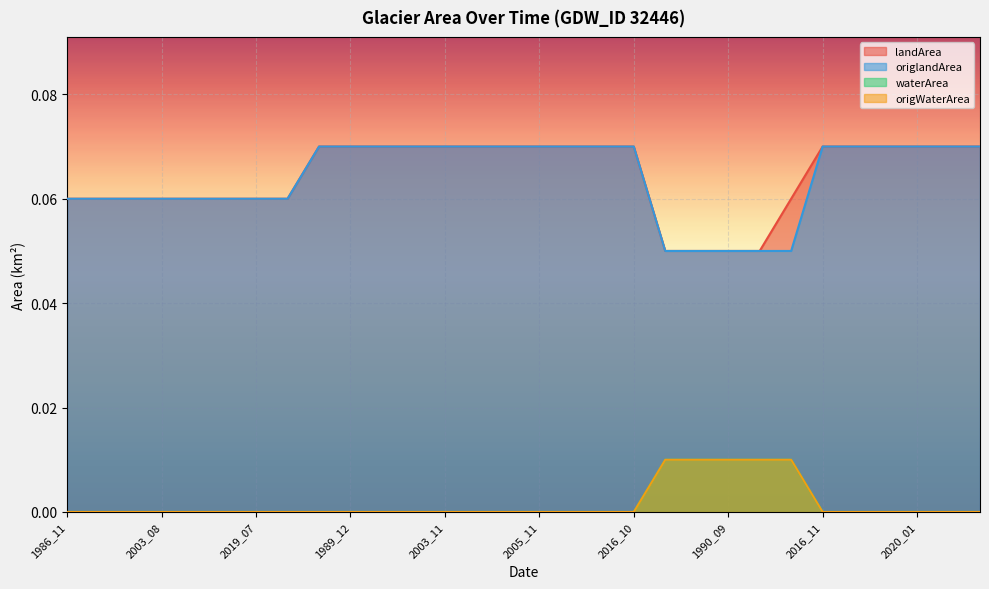

How many origWaterArea values are between 0 and 1?

30